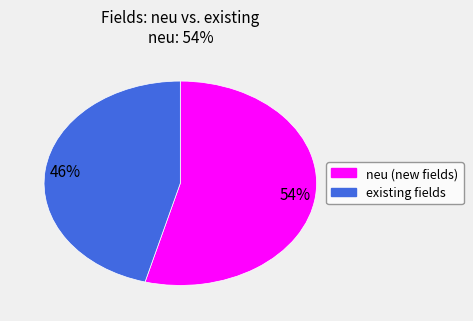

Is there a majority slice in this chart?

Yes